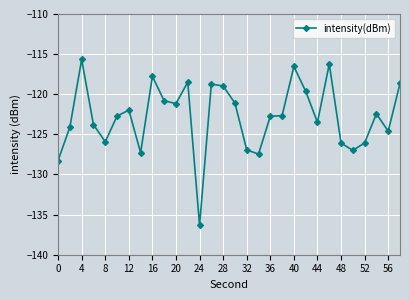

True or false: there are more than 0 points higher than both neighbors.

True